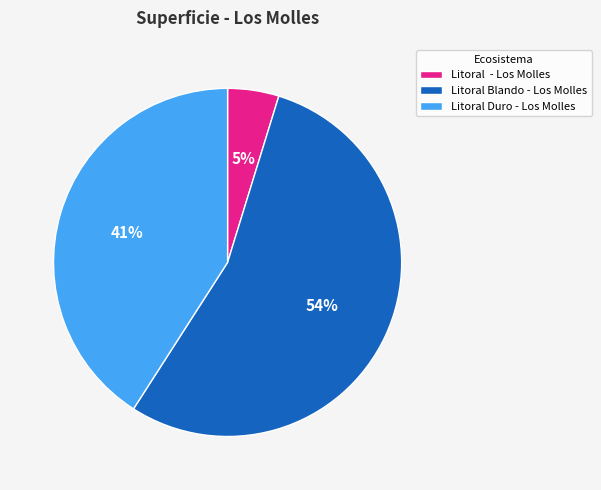

What percentage is the Litoral Duro - Los Molles slice, to the nearest percent?

41%